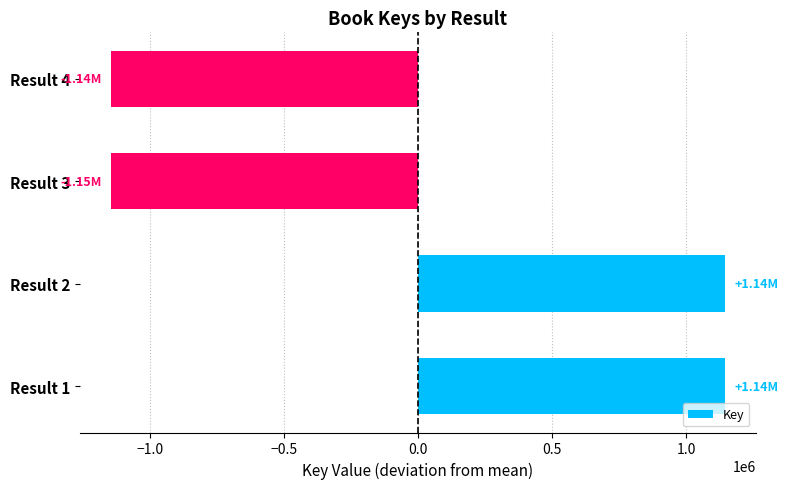

Approximately how many times larger is the value at Result 1 compared to Result 2?

1.0